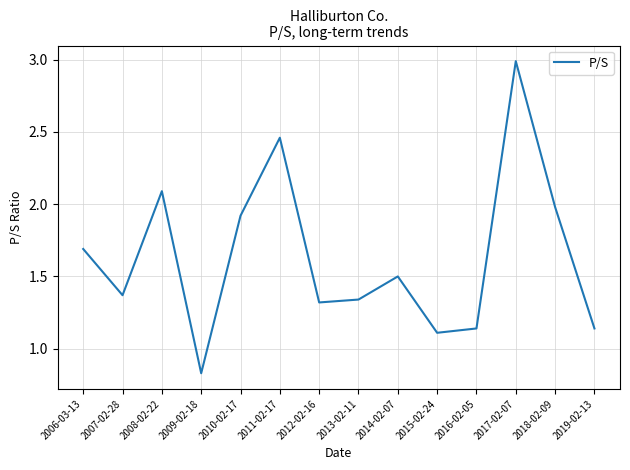

Does the chart display data point markers on the line(s)?

No